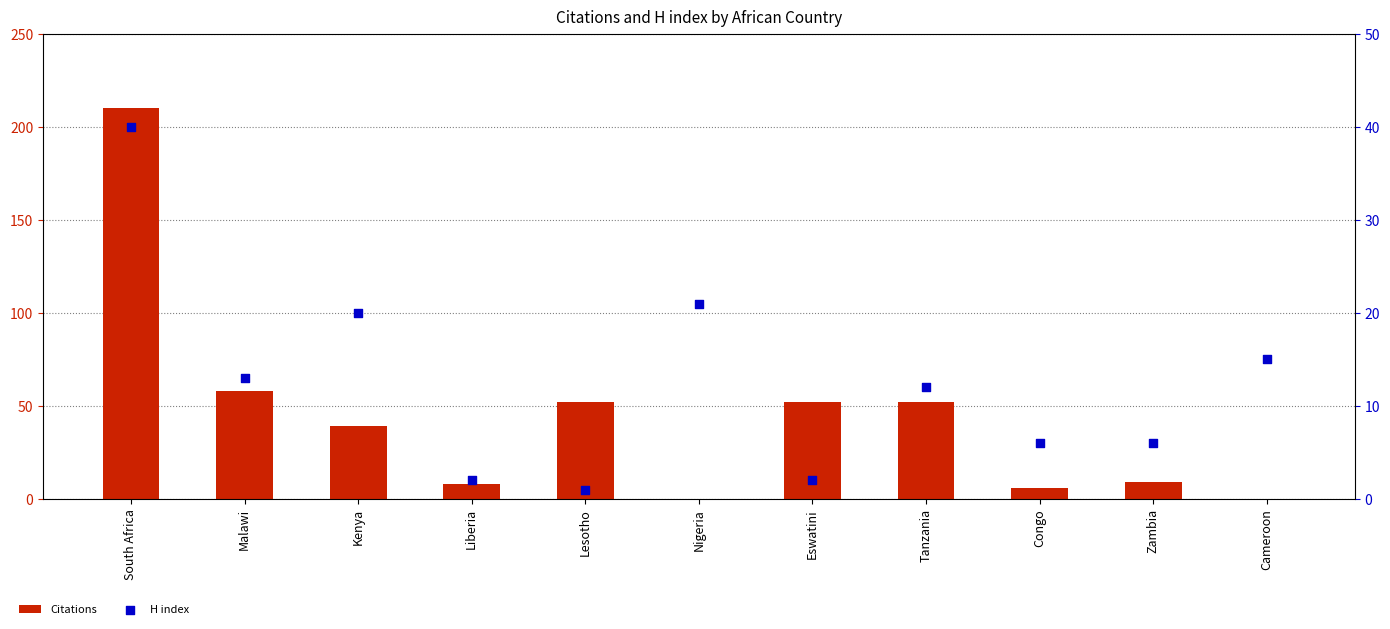

Which series reaches the maximum Y coordinate?

Citations